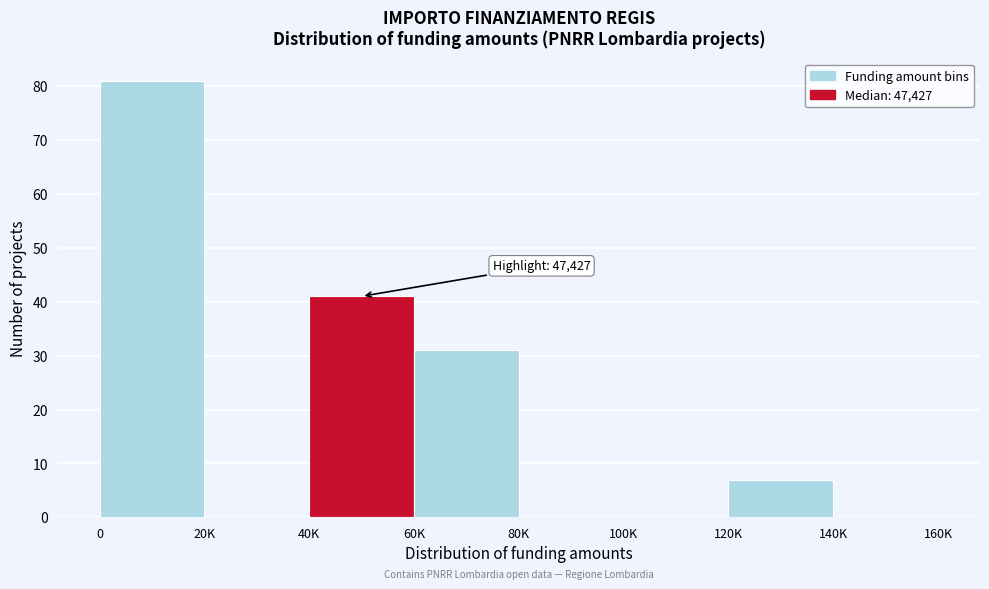

Reading left to right, extract all data points from this chart.

0=81	20K=0	40K=41	60K=31	80K=0	100K=0	120K=7	140K=0